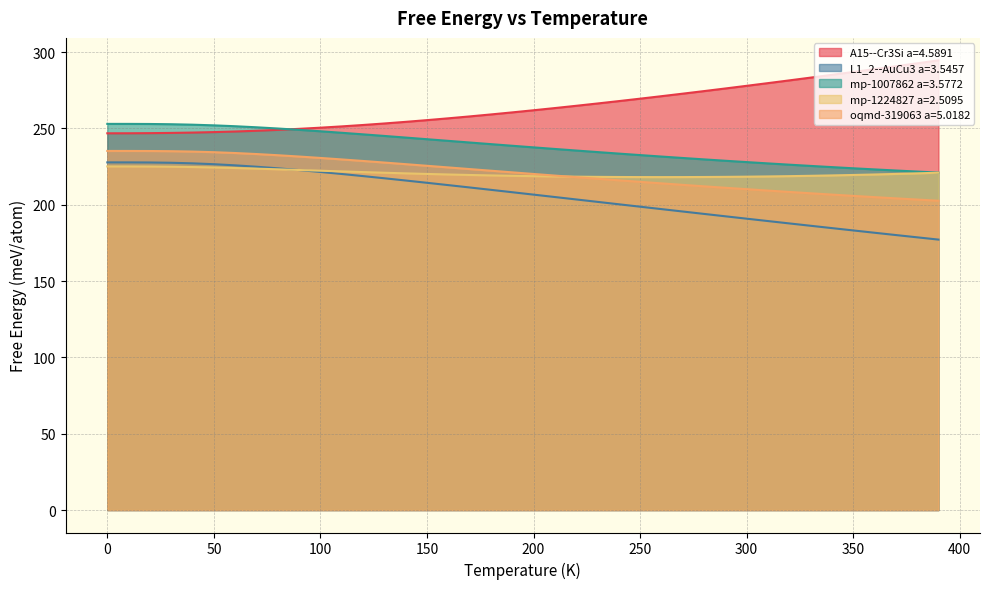

Reading left to right, extract all data points from this chart.

A15--Cr3Si a=4.5891: 246.8	246.8	246.9	247.0	247.2	247.5	247.9	248.4	249.0	249.7	250.4	251.3	252.2	253.2	254.3	255.4	256.6	257.8	259.1	260.5	261.8	263.3	264.8	266.3	267.8	269.4	271.1	272.7	274.4	276.1	277.9	279.6	281.4	283.2	285.1	286.9	288.8	290.7	292.6	294.5
L1_2--AuCu3 a=3.5457: 227.7	227.7	227.6	227.5	227.1	226.5	225.8	224.9	223.8	222.7	221.4	220.1	218.7	217.3	215.8	214.3	212.8	211.3	209.7	208.2	206.6	205.0	203.4	201.8	200.3	198.7	197.1	195.5	194.0	192.4	190.8	189.3	187.7	186.2	184.7	183.1	181.6	180.1	178.6	177.1
mp-1007862 a=3.5772: 252.9	252.9	252.9	252.7	252.4	252.0	251.4	250.7	249.9	249.0	248.1	247.1	246.1	245.0	244.0	242.9	241.8	240.7	239.7	238.6	237.5	236.5	235.5	234.5	233.5	232.5	231.5	230.6	229.7	228.8	227.9	227.0	226.2	225.4	224.6	223.8	223.1	222.4	221.7	221.0
mp-1224827 a=2.5095: 225.1	225.0	225.0	224.9	224.7	224.4	224.0	223.6	223.2	222.7	222.3	221.8	221.3	220.9	220.5	220.1	219.8	219.5	219.2	218.9	218.7	218.5	218.3	218.2	218.1	218.1	218.1	218.1	218.1	218.2	218.3	218.5	218.7	218.9	219.2	219.5	219.8	220.1	220.5	220.9
oqmd-319063 a=5.0182: 235.2	235.2	235.2	235.0	234.8	234.4	233.8	233.2	232.4	231.5	230.6	229.6	228.6	227.6	226.5	225.5	224.4	223.3	222.3	221.2	220.1	219.1	218.0	217.0	216.0	215.0	214.0	213.0	212.0	211.1	210.2	209.2	208.3	207.5	206.6	205.8	205.0	204.1	203.4	202.6